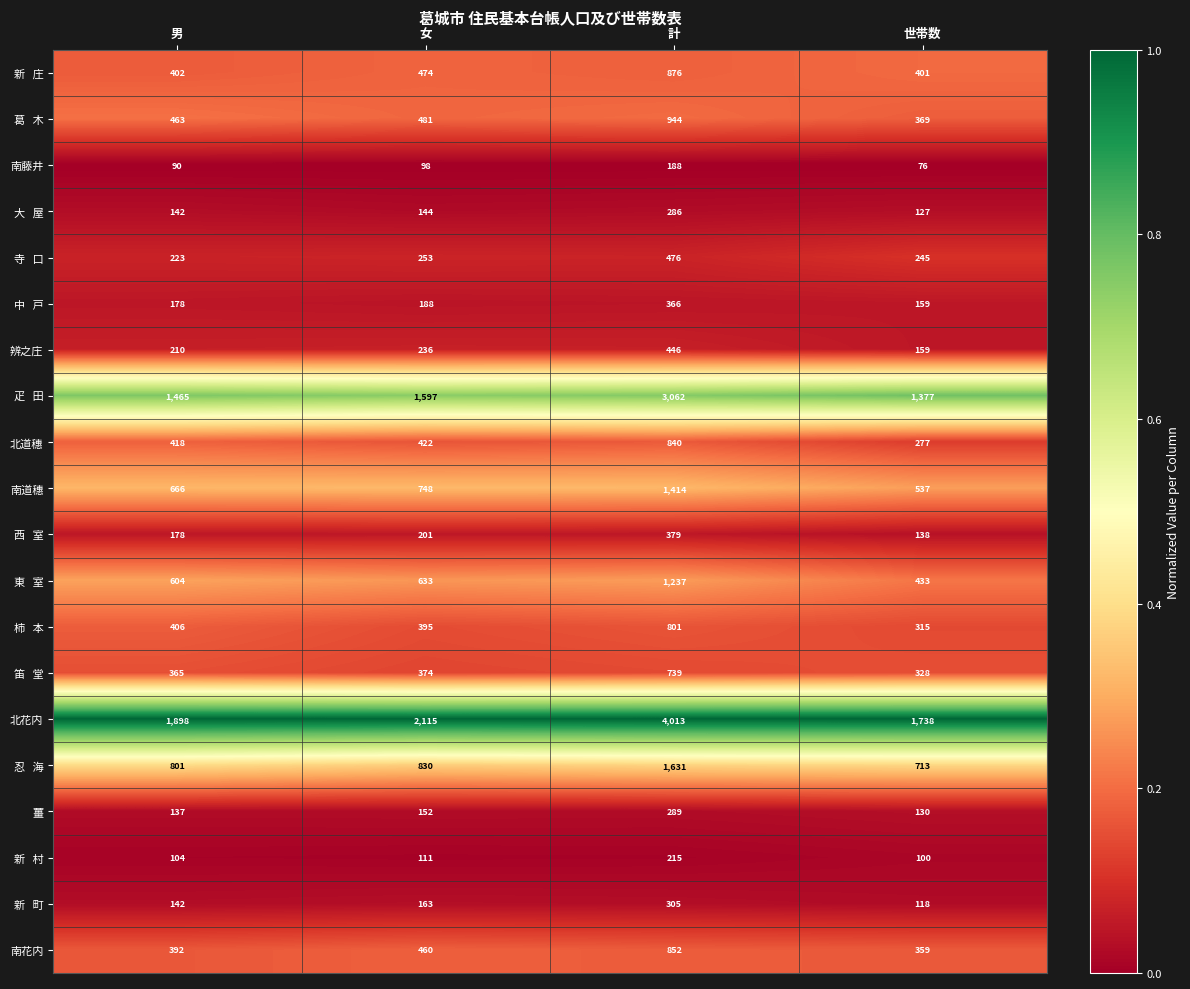

What is the total value across all series at 計?

19359